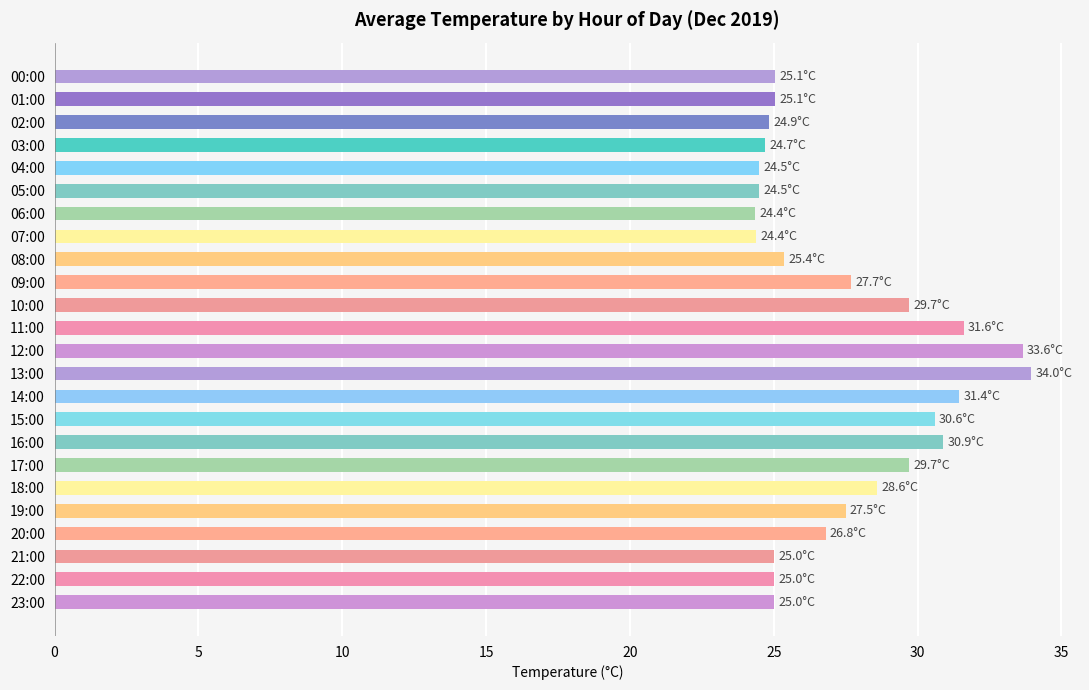

What is the difference between the maximum and minimum values?

9.6